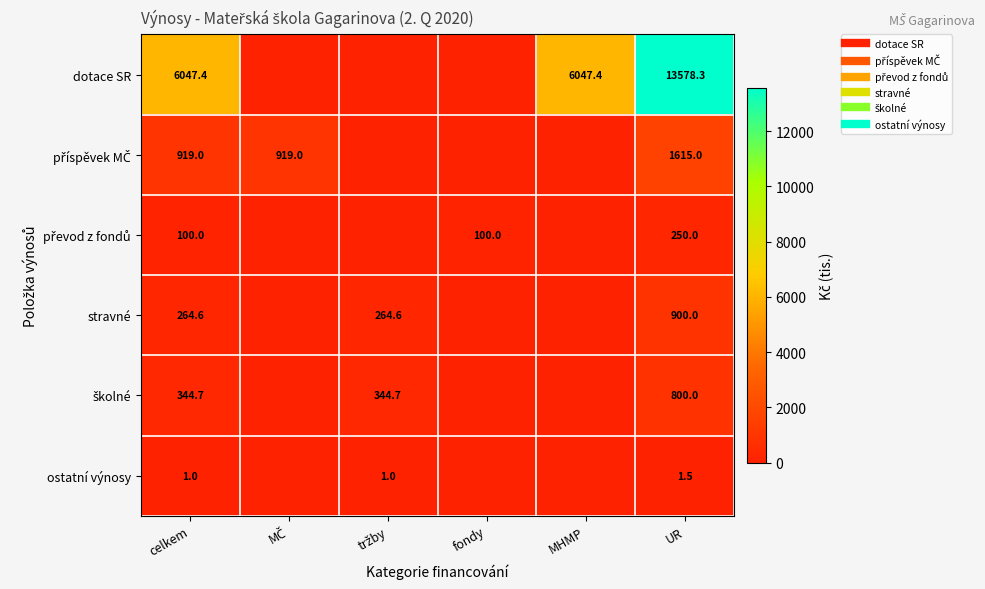

How many data points in dotace SR are less than 6047?

3